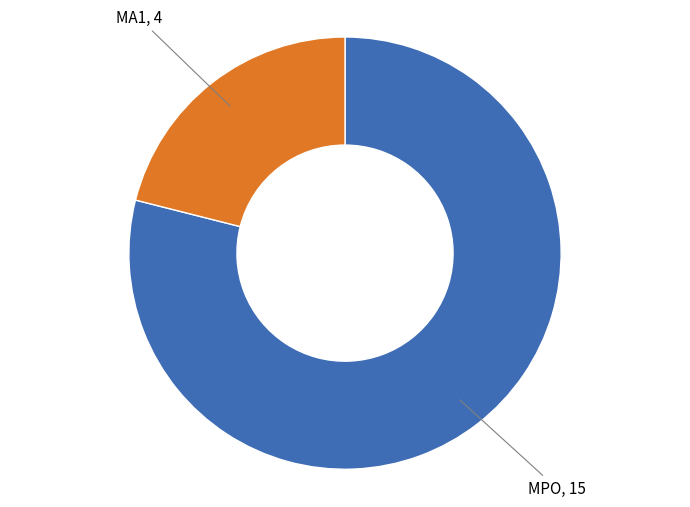

Is it true that MPO is 74% of the pie?

False